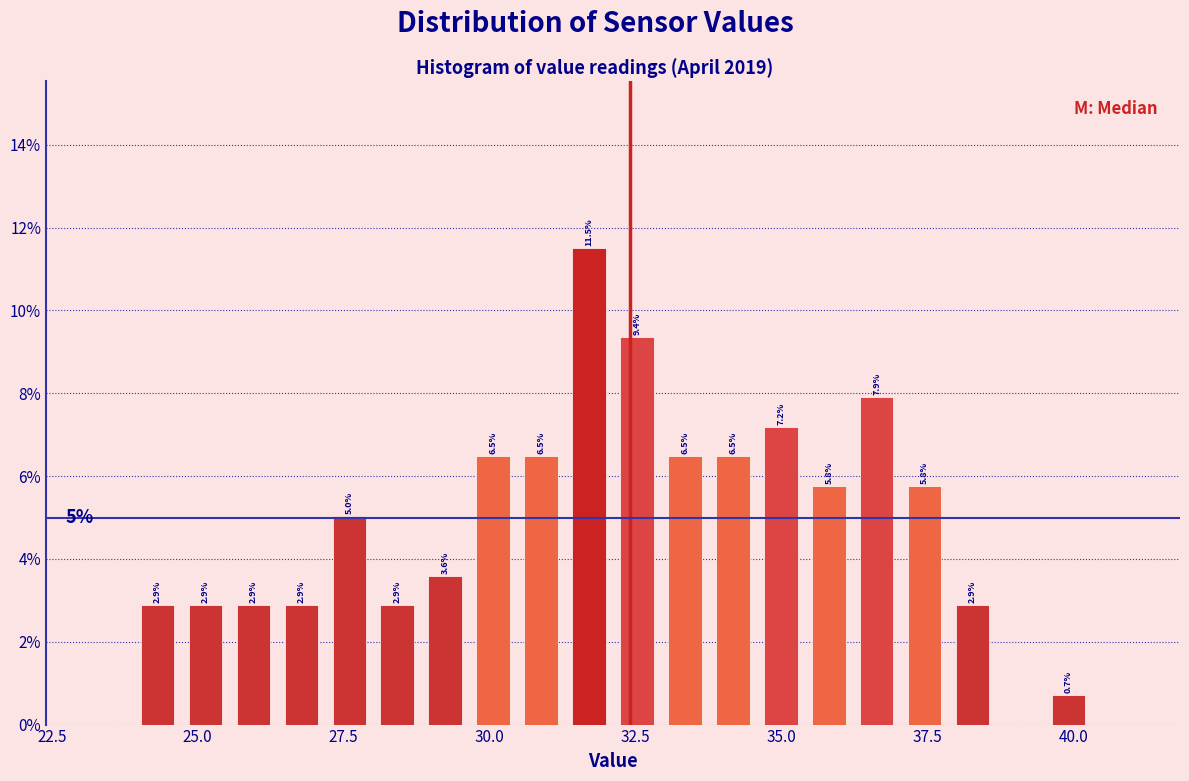

Read against the x-axis, roughly where is the centre of the tallest bar?

31.5